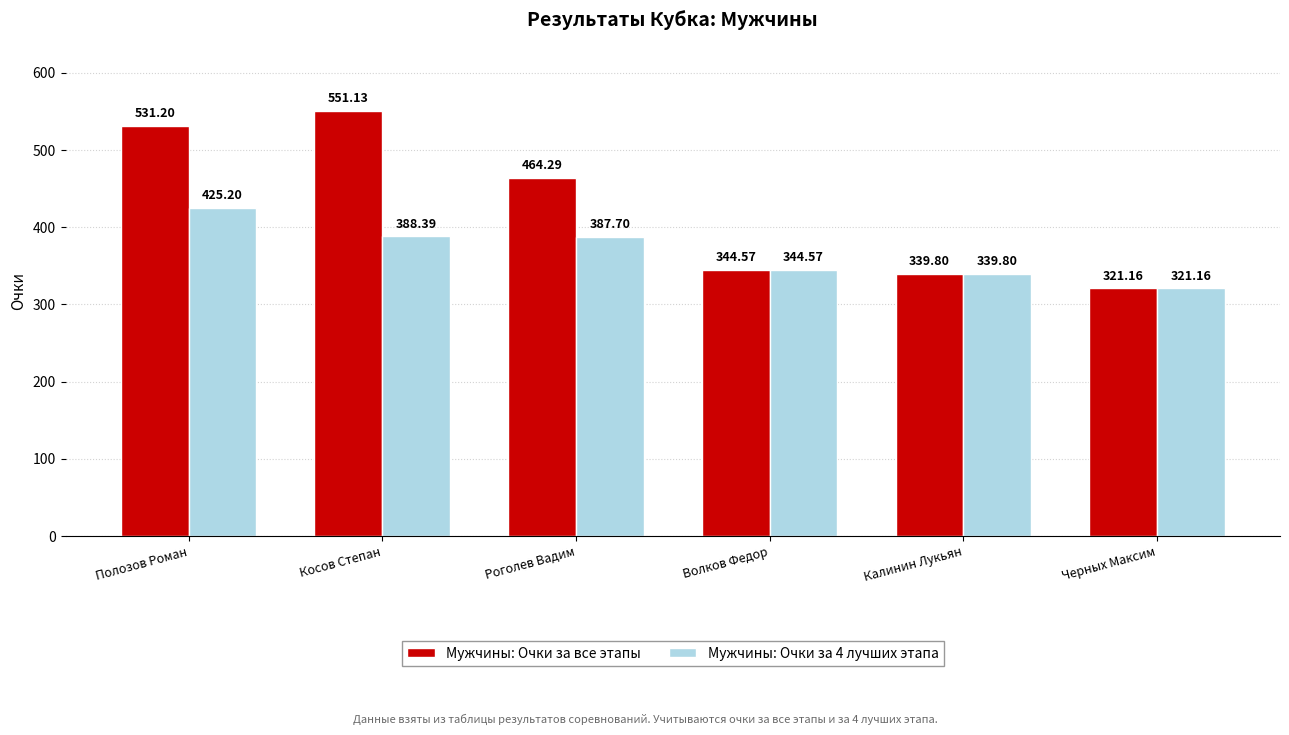

Where is Мужчины: Очки за все этапы nearest to the value 436?

Роголев Вадим